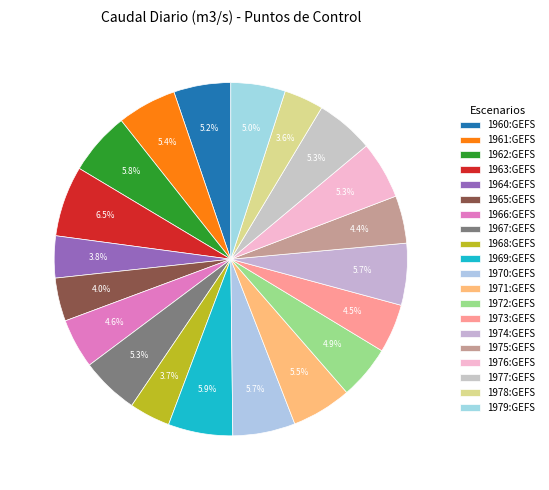

How many slices are in this pie chart?

20